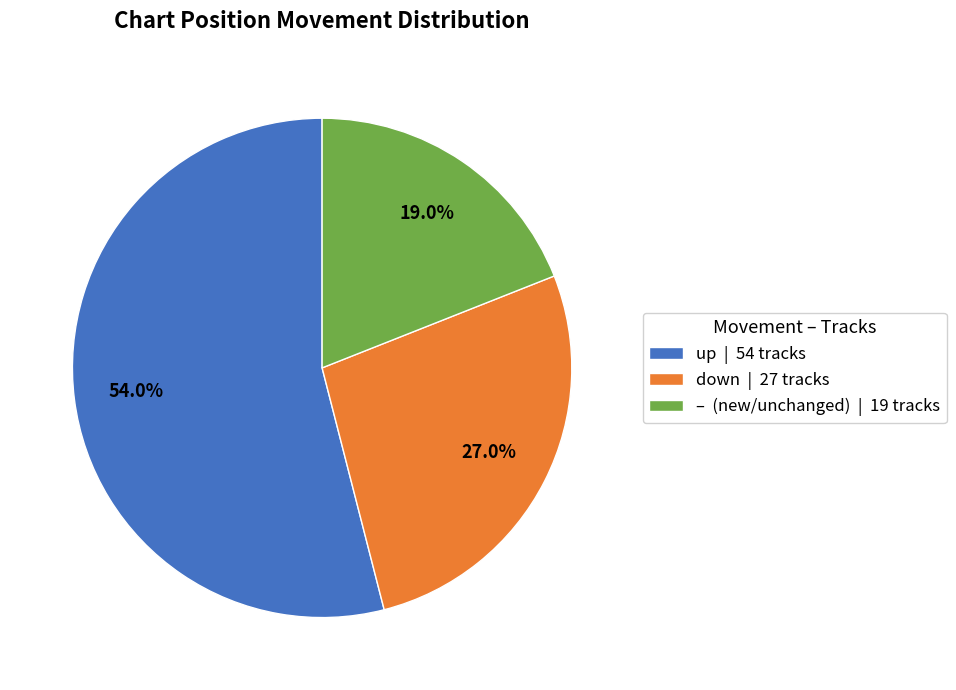

Which slice is the largest?

up | 54 tracks